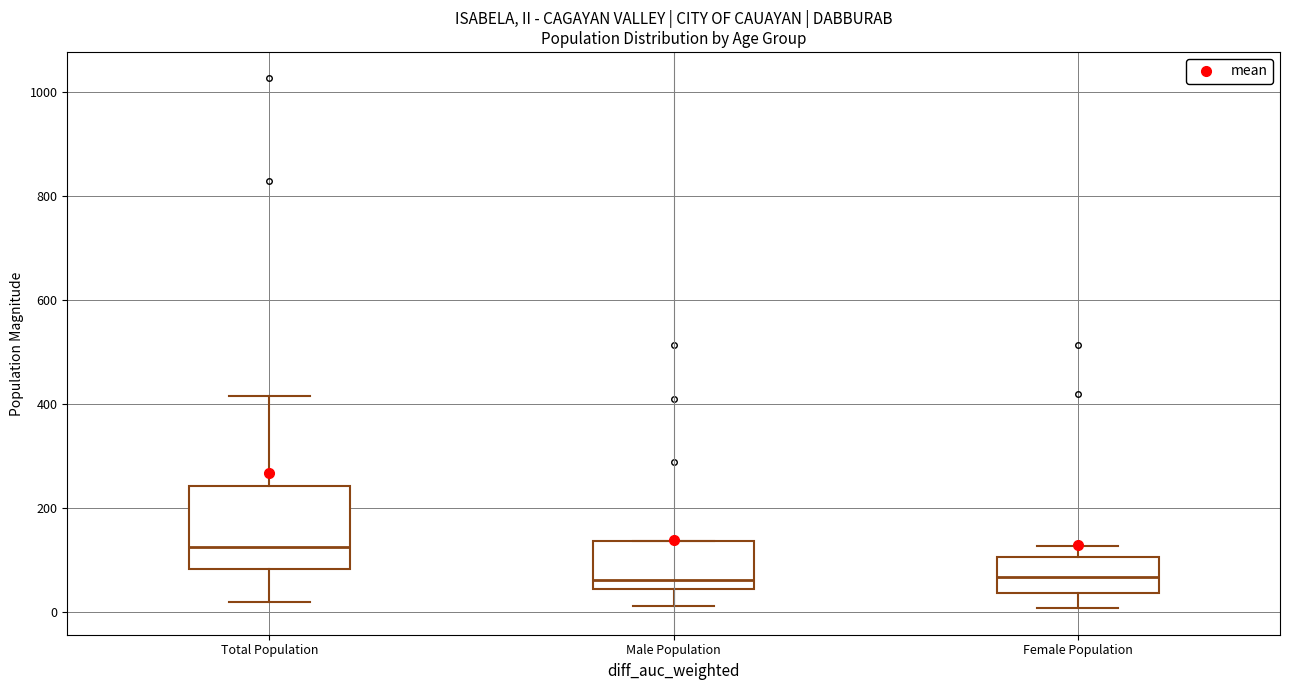

Which box's median line is the highest?

Total Population